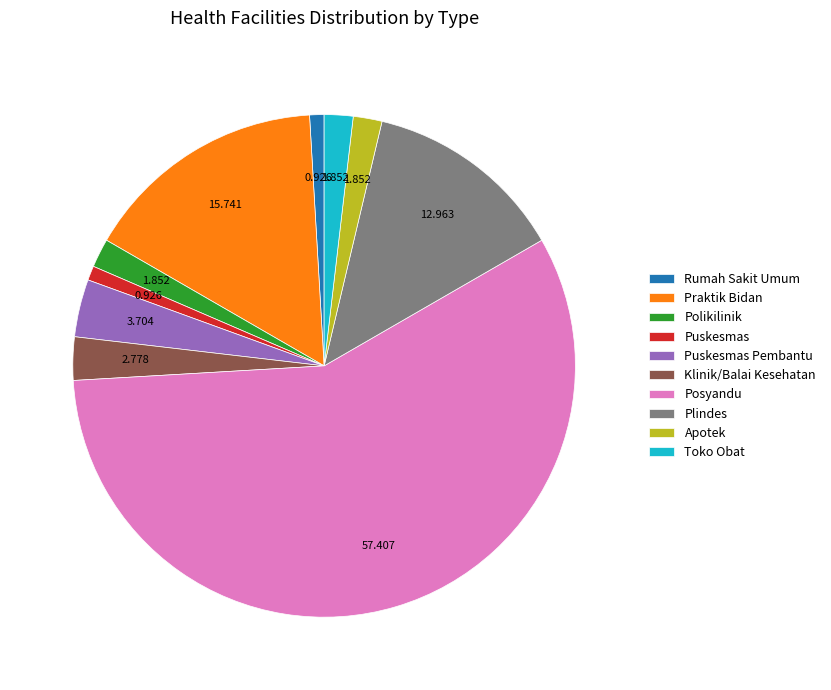

What is the largest slice in the pie chart?

Posyandu